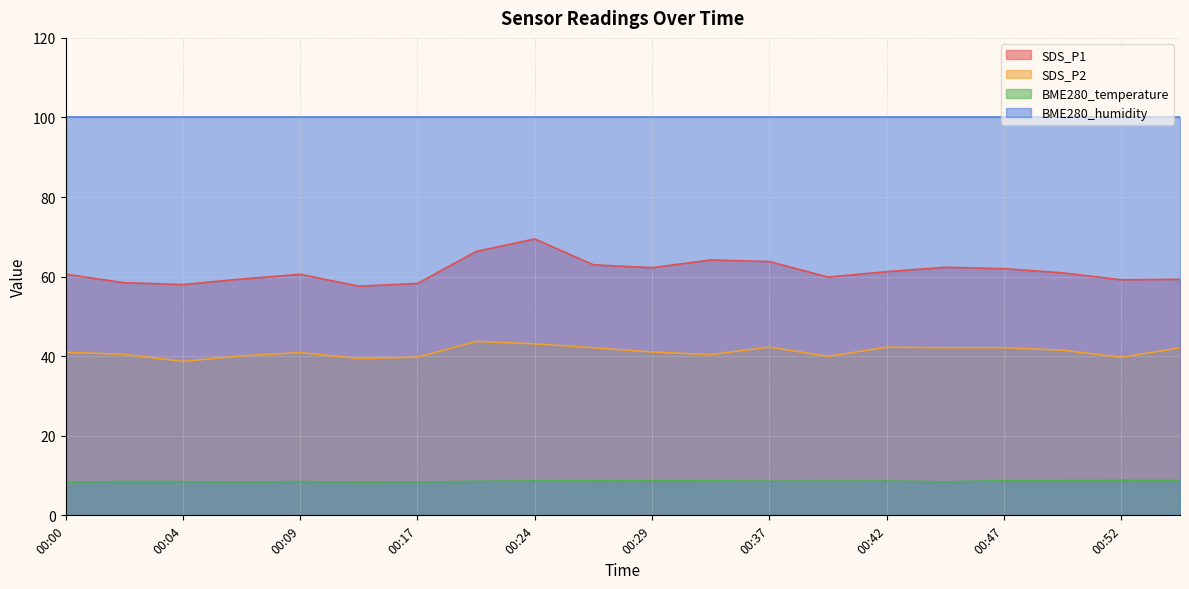

What is the maximum value for SDS_P2?

43.7